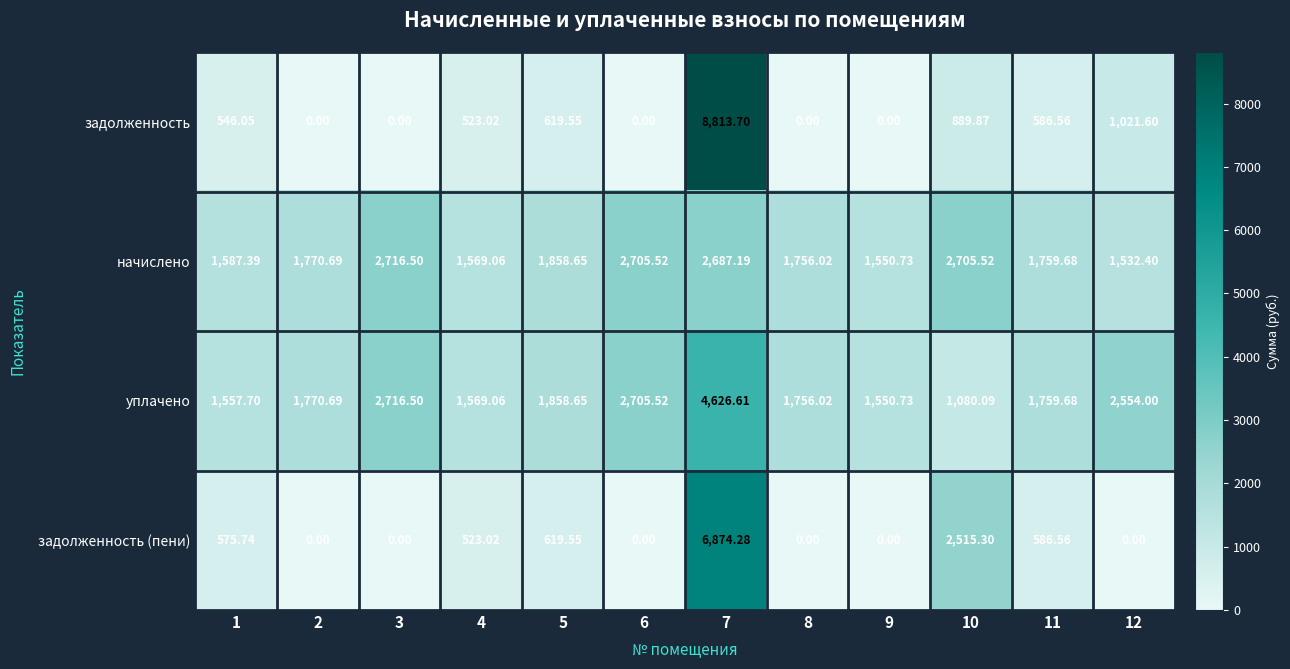

Is the value of задолженность (пени) at 3 greater than the value of задолженность at 11?

No